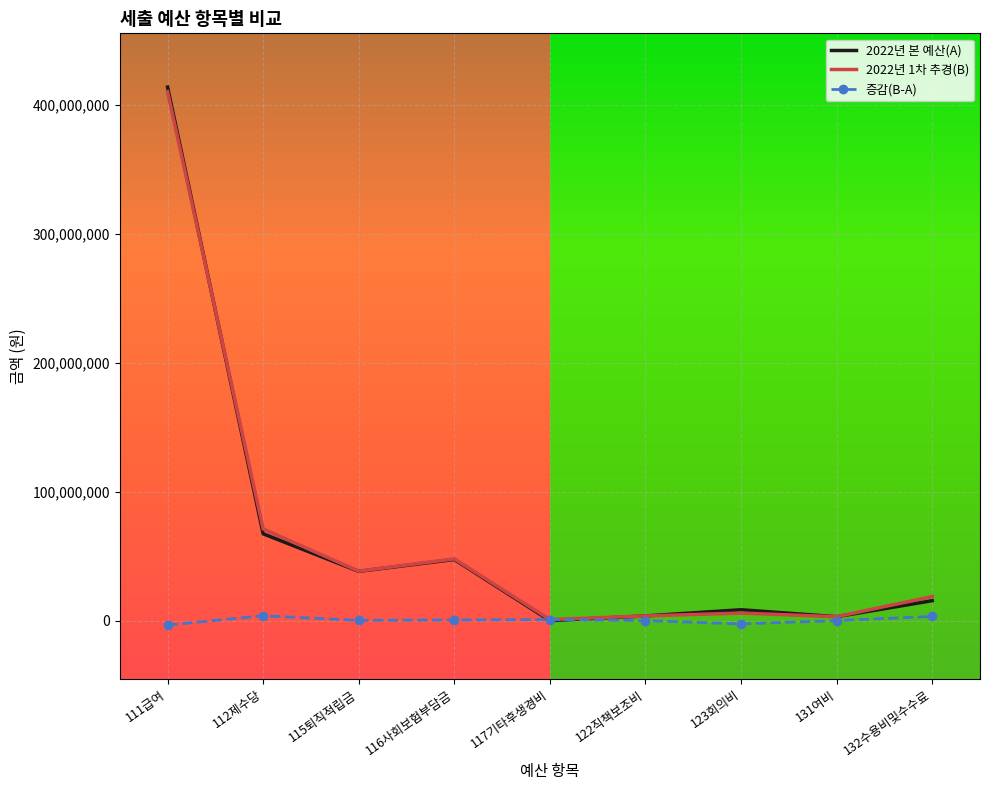

List the series in order of their peak value, lowest first.

증감(B-A), 2022년 1차 추경(B), 2022년 본 예산(A)